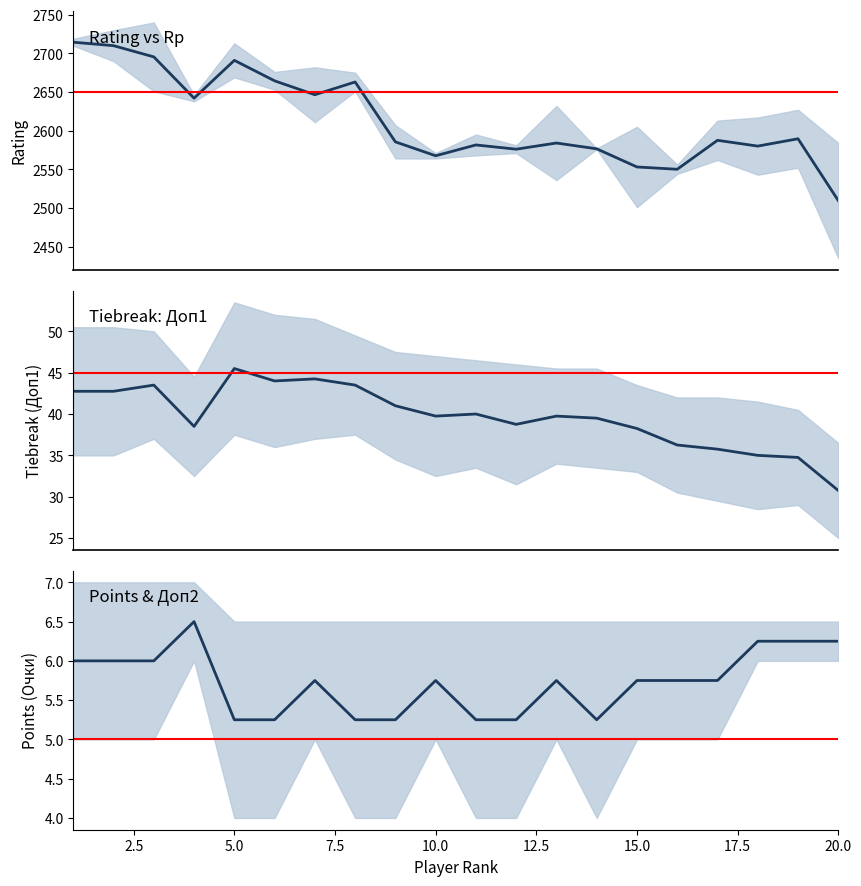

Reading right to left, transcribe all the data shown in this chart.

Mid Rating: 2509.5	2589.5	2580.0	2587.5	2550.0	2553.0	2576.5	2584.0	2576.0	2581.5	2567.5	2585.5	2663.0	2646.5	2664.5	2691.0	2642.0	2695.5	2710.0	2714.5
Доп1 mid: 30.8	34.8	35.0	35.8	36.2	38.2	39.5	39.8	38.8	40.0	39.8	41.0	43.5	44.2	44.0	45.5	38.5	43.5	42.8	42.8
Points mid: 6.2	6.2	6.2	5.8	5.8	5.8	5.2	5.8	5.2	5.2	5.8	5.2	5.2	5.8	5.2	5.2	6.5	6.0	6.0	6.0